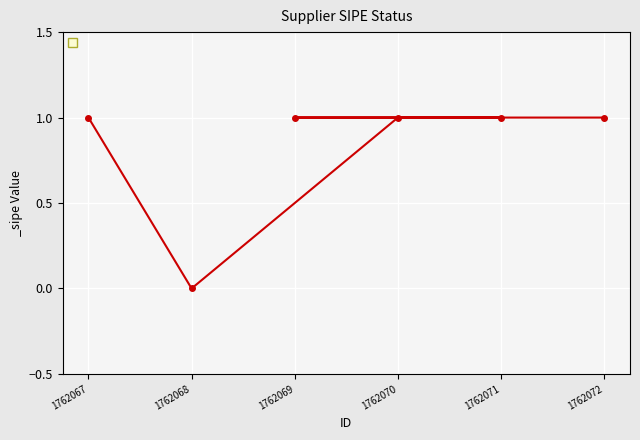

What is the value of the 6th point from the left?

1